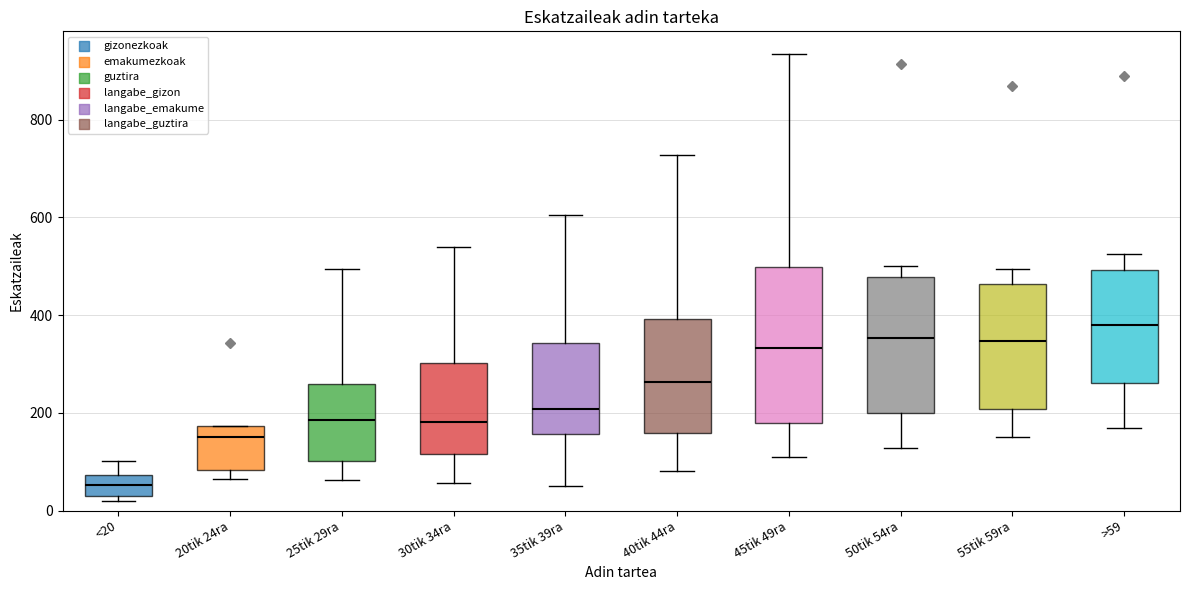

Where does the lower whisker of the box for 50tik 54ra end on the y-axis? The values are not printed on the chart, so give them approximately, as read against the axis.

120